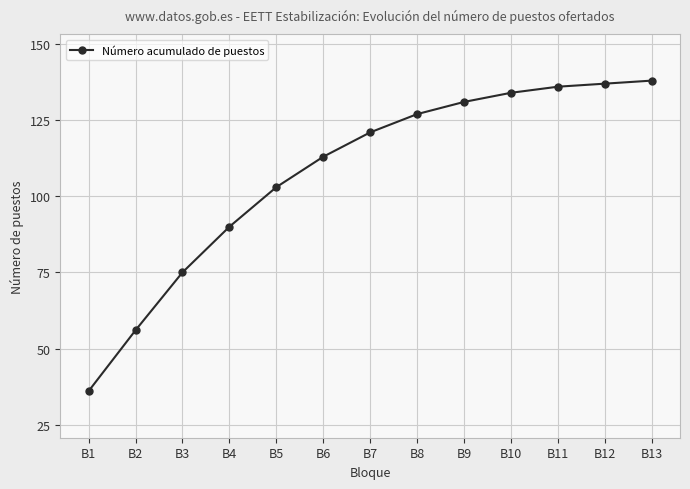

Where is the data nearest to the value 87?

B4